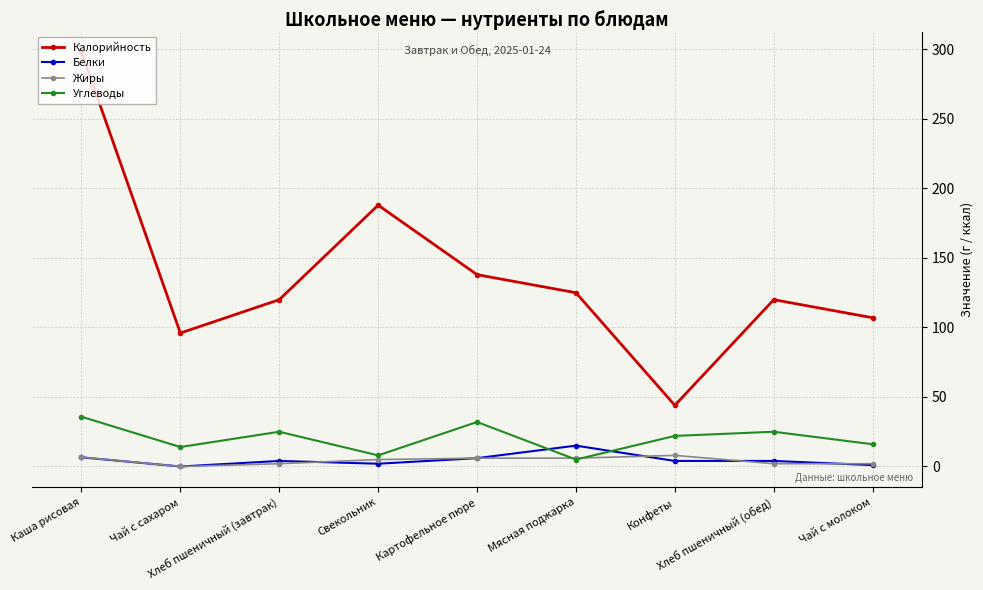

What is the total value across all series at Чай с сахаром?

110.0